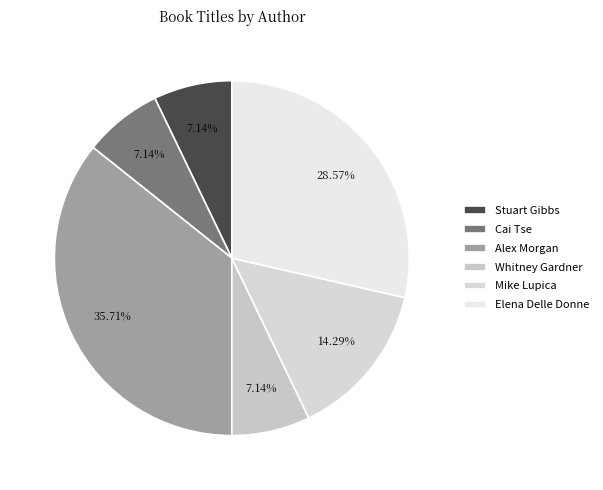

Count the number of slices in the pie.

6